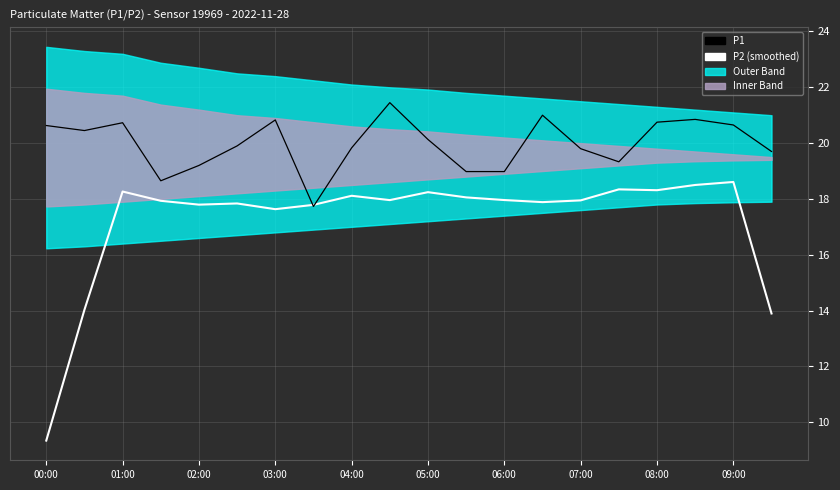

Count the number of categories in the chart.

20